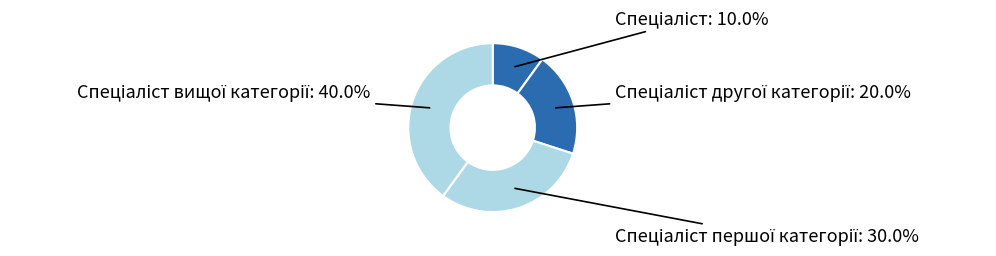

How many slices are in this pie chart?

4